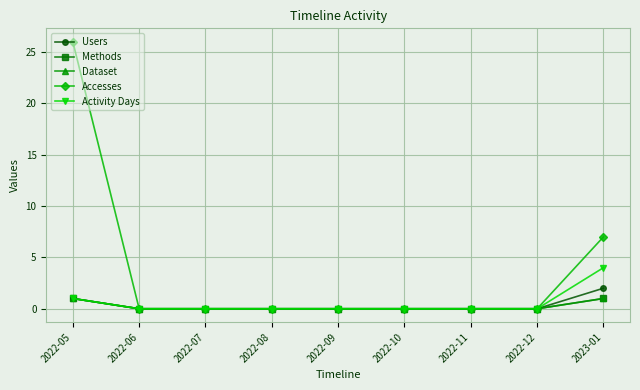

What is the sum of the Users values at 2023-01 and 2022-09?

2